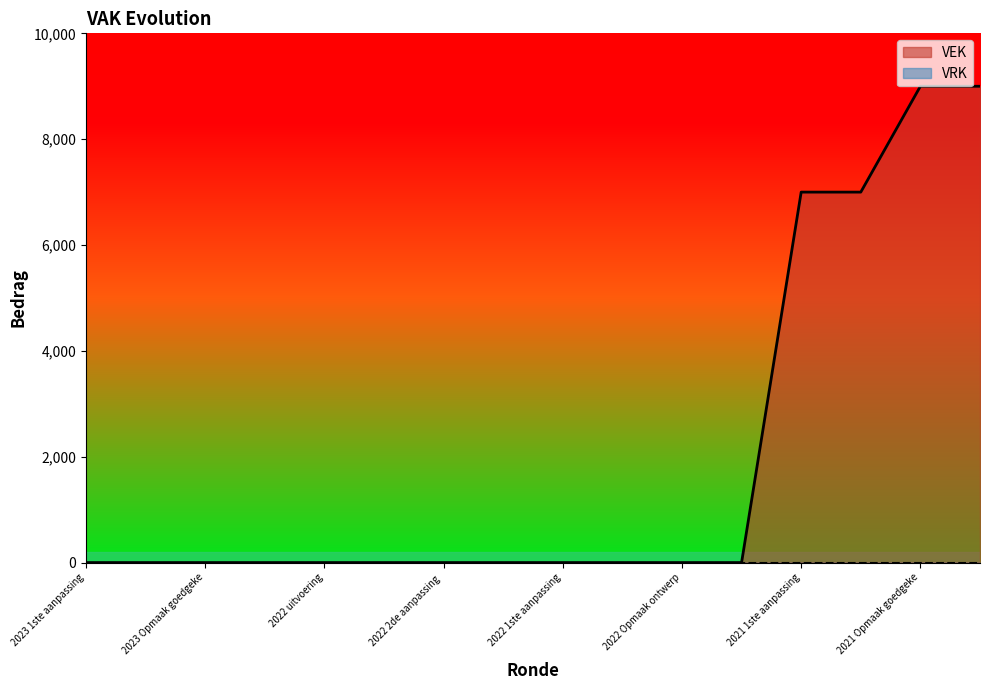

Does the chart display data point markers on the line(s)?

No